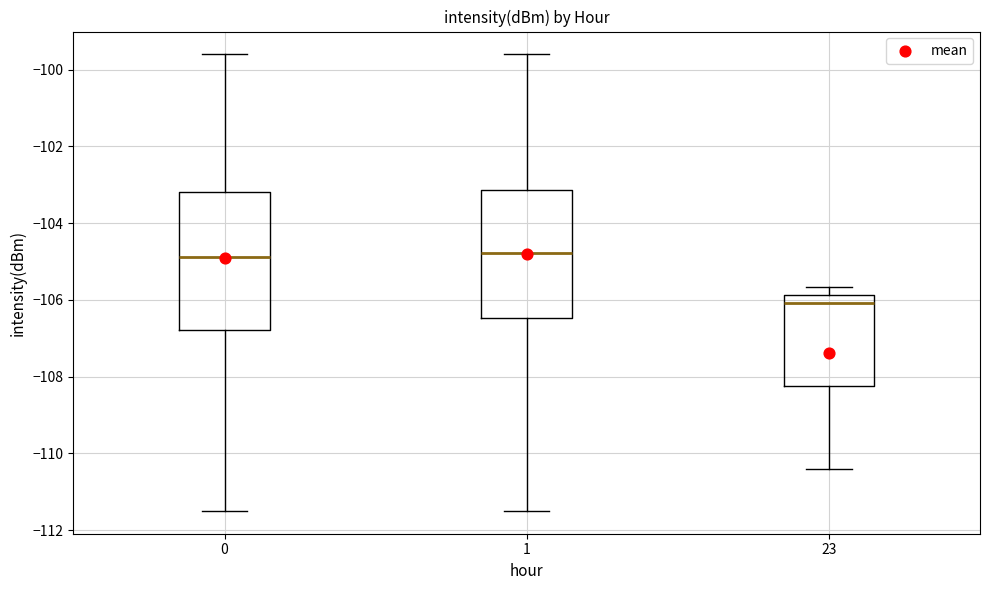

Where does the upper whisker of the box at x = 1 end on the y-axis? The values are not printed on the chart, so give them approximately, as read against the axis.

-99.6